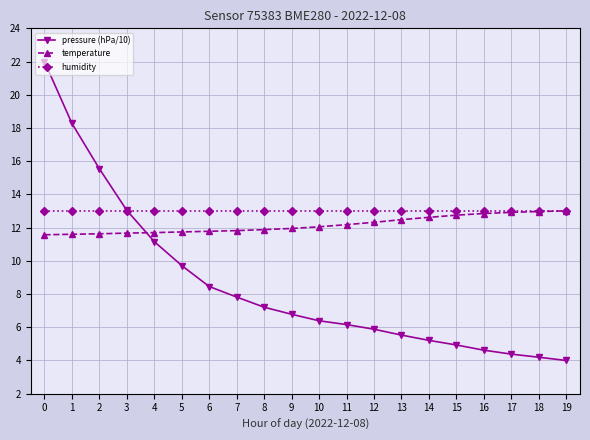

What is the total value across all series at 12?

31.2